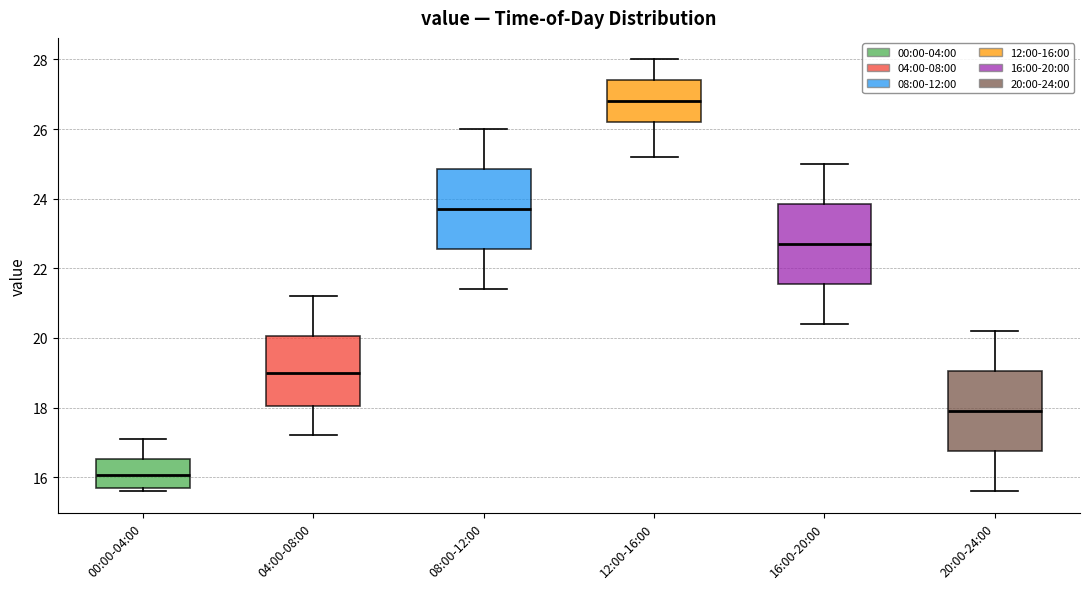

Reading left to right, transcribe this box plot: for each box, give where its median line is, the range the box spans, and where its two whiskers end, as read against the y-axis. The values are not printed on the chart, so give them approximately, as read against the axis.

00:00-04:00: median 16.0, box 15.8 to 16.6, whiskers 15.6 to 17.2
04:00-08:00: median 19.0, box 18.0 to 20.0, whiskers 17.2 to 21.2
08:00-12:00: median 23.8, box 22.6 to 24.8, whiskers 21.4 to 26.0
12:00-16:00: median 26.8, box 26.2 to 27.4, whiskers 25.2 to 28.0
16:00-20:00: median 22.8, box 21.6 to 23.8, whiskers 20.4 to 25.0
20:00-24:00: median 18.0, box 16.8 to 19.0, whiskers 15.6 to 20.2